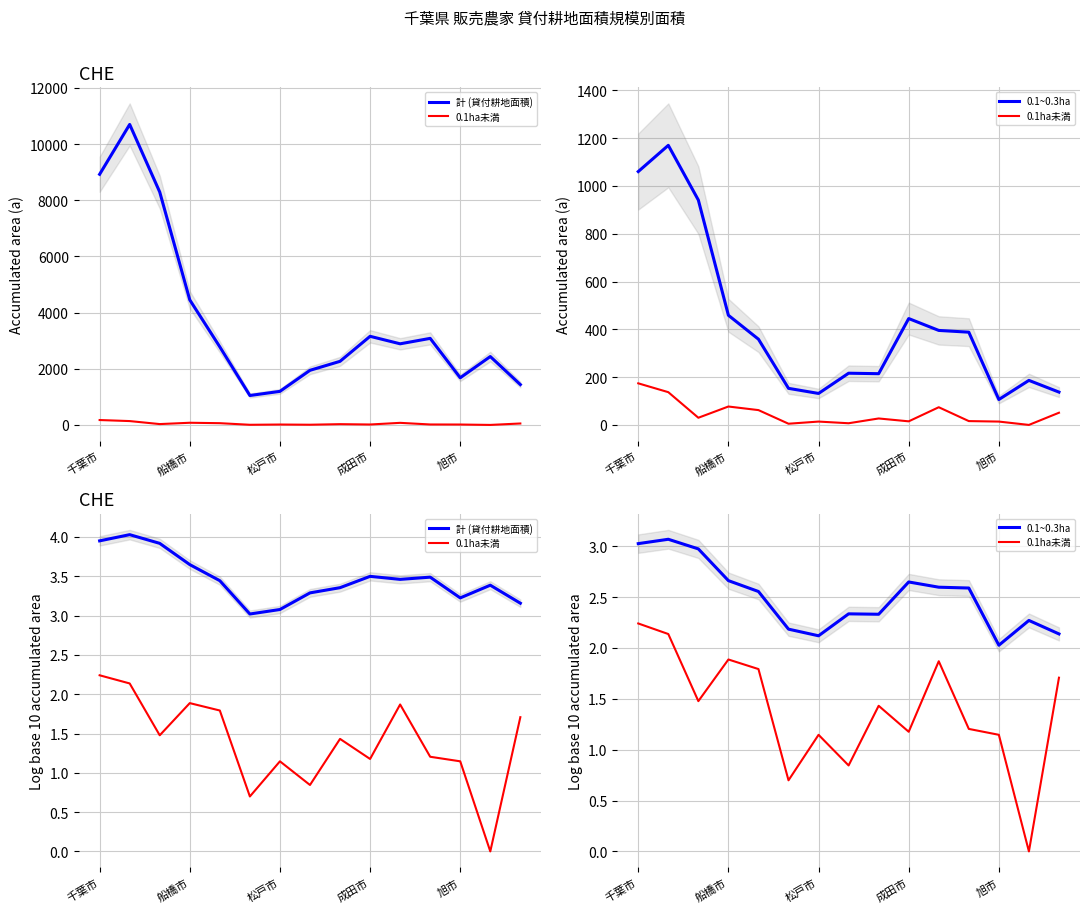

True or false: 0.1~0.3ha and 0.1ha未満 intersect in this chart.

False